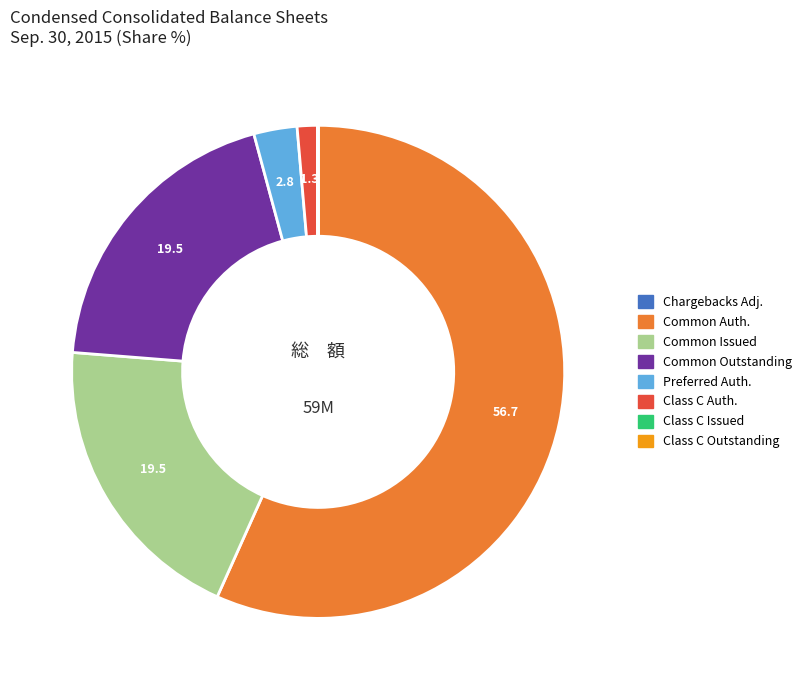

The Class C Auth. slice represents 11% of the pie. True or false?

False